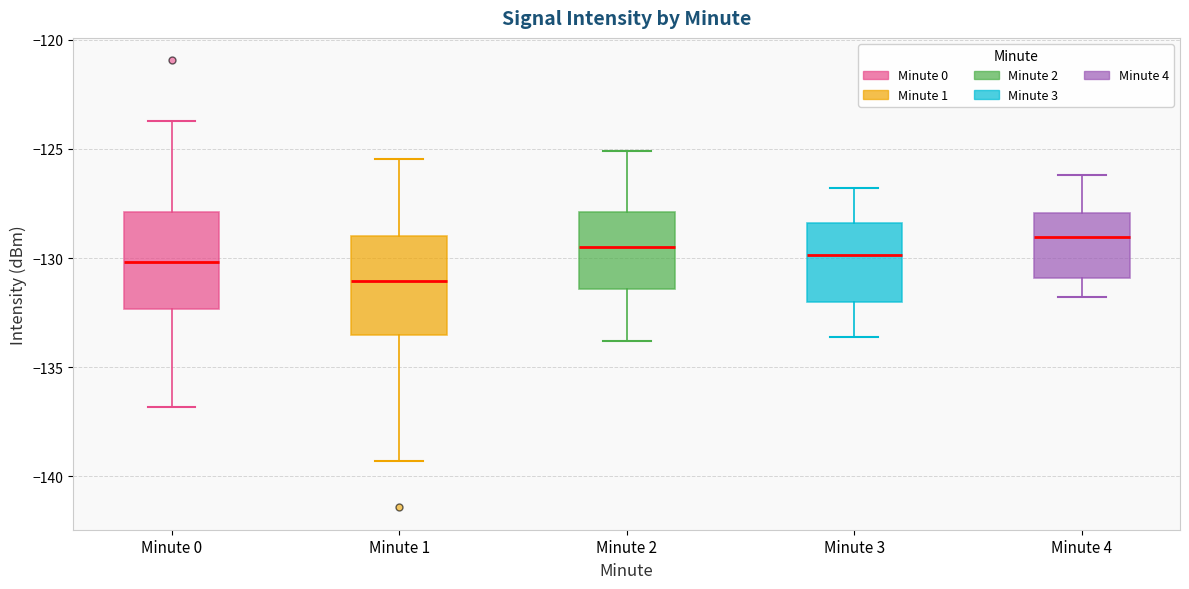

Reading left to right, transcribe this box plot: for each box, give where its median line is, the range the box spans, and where its two whiskers end, as read against the y-axis. The values are not printed on the chart, so give them approximately, as read against the axis.

Minute 0: median -130.0, box -132.5 to -128.0, whiskers -137.0 to -123.5
Minute 1: median -131.0, box -133.5 to -129.0, whiskers -139.5 to -125.5
Minute 2: median -129.5, box -131.5 to -128.0, whiskers -134.0 to -125.0
Minute 3: median -130.0, box -132.0 to -128.5, whiskers -133.5 to -127.0
Minute 4: median -129.0, box -131.0 to -128.0, whiskers -132.0 to -126.0